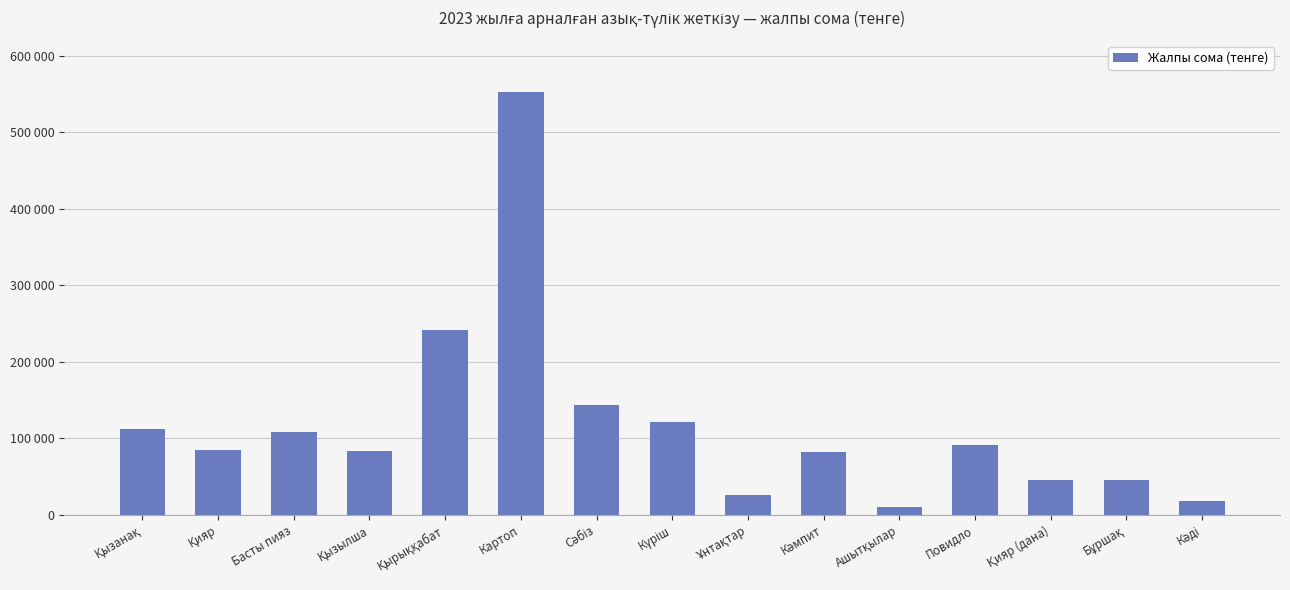

Are the bars horizontal?

No